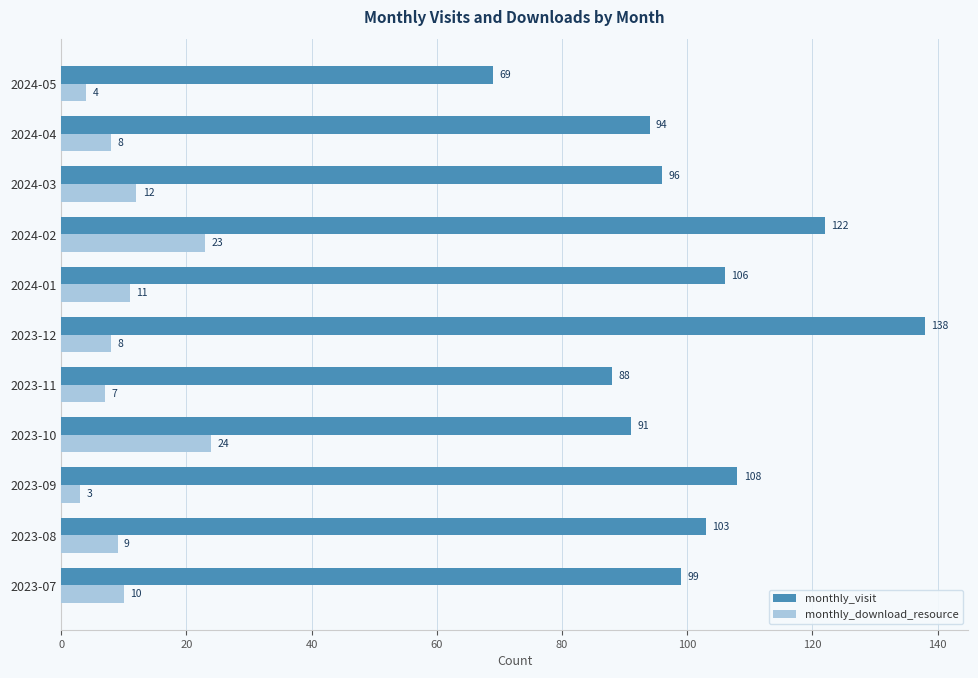

What is the total value across all series at 2024-05?

73